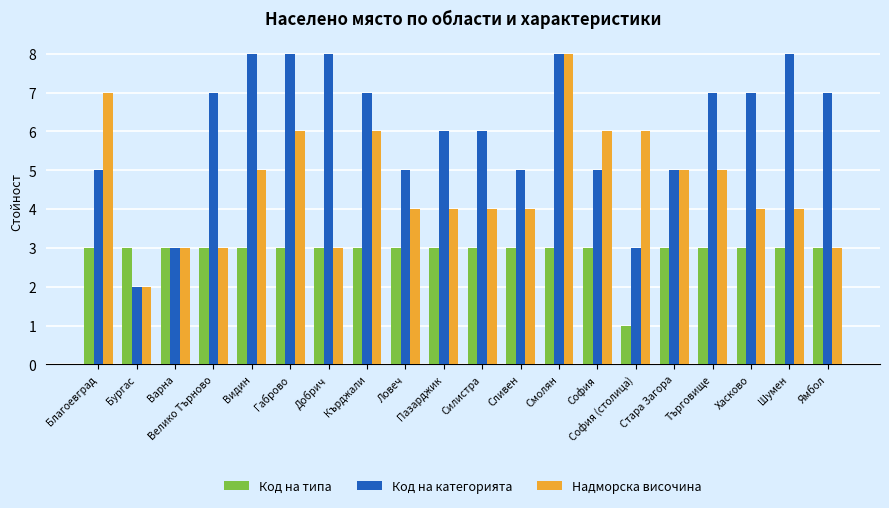

Is it true that Надморска височина equals 4 at Пазарджик?

True